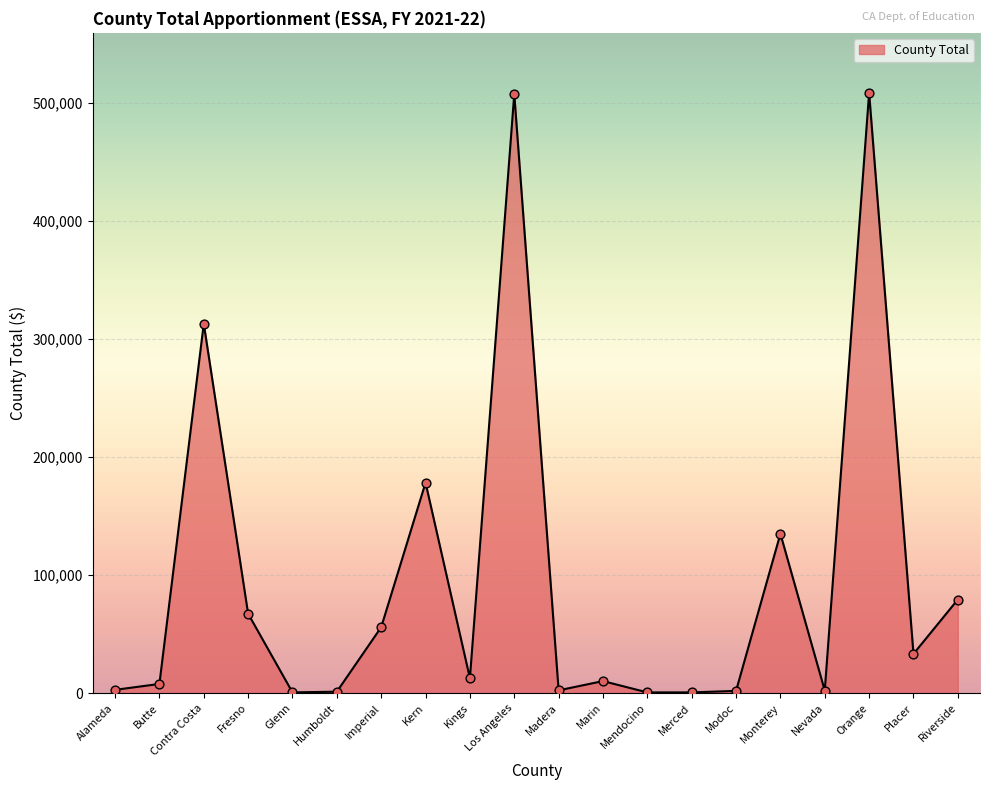

Approximately how many times larger is the value at Kings compared to Kern?

0.1